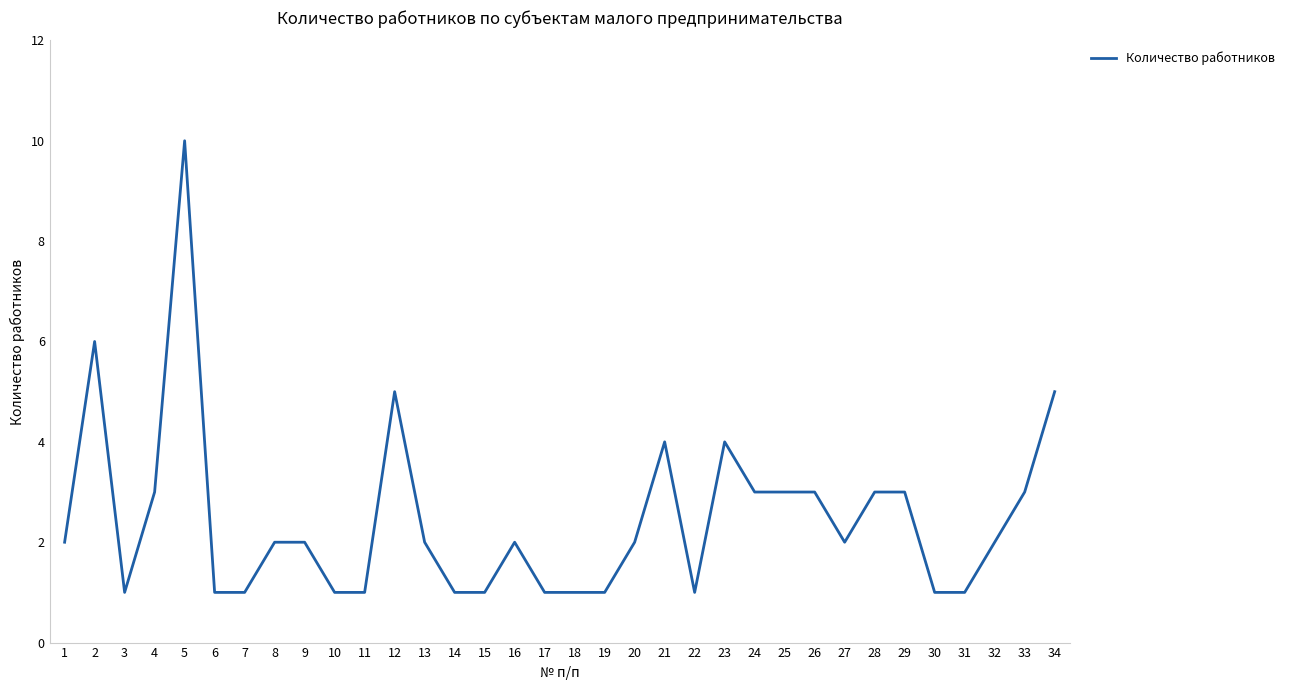

What is the greatest value displayed?

10